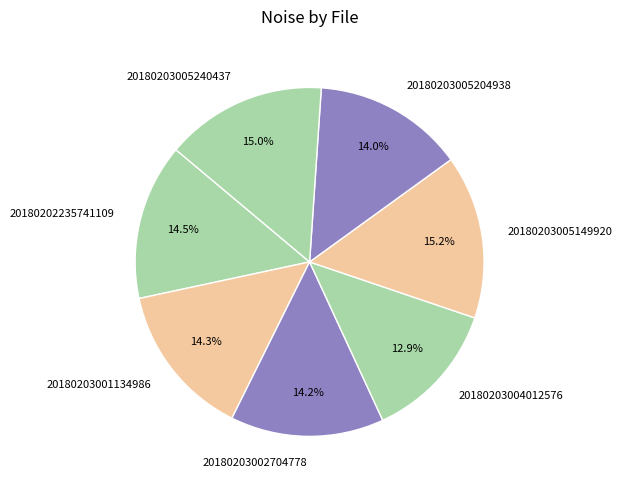

Between 20180203005204938 and 20180202235741109, which is larger?

20180202235741109